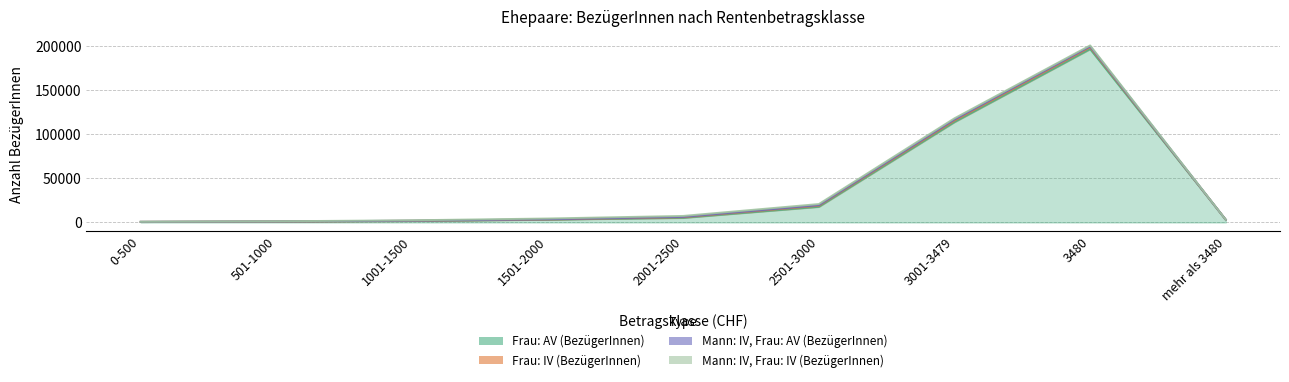

What is the sum of all Mann: IV, Frau: IV (BezügerInnen) values?

6757